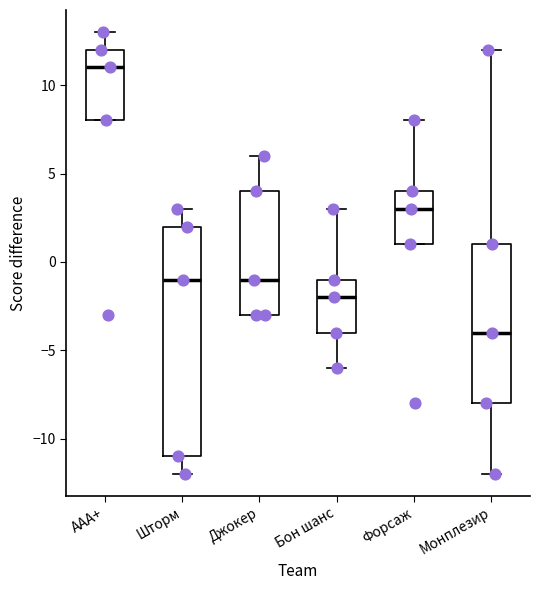

Reading left to right, transcribe this box plot: for each box, give where its median line is, the range the box spans, and where its two whiskers end, as read against the y-axis. The values are not printed on the chart, so give them approximately, as read against the axis.

AAA+: median 11, box 8 to 12, whiskers 8 to 13
Шторм: median -1, box -11 to 2, whiskers -12 to 3
Джокер: median -1, box -3 to 4, whiskers -3 to 6
Бон шанс: median -2, box -4 to -1, whiskers -6 to 3
Форсаж: median 3, box 1 to 4, whiskers 1 to 8
Монплезир: median -4, box -8 to 1, whiskers -12 to 12